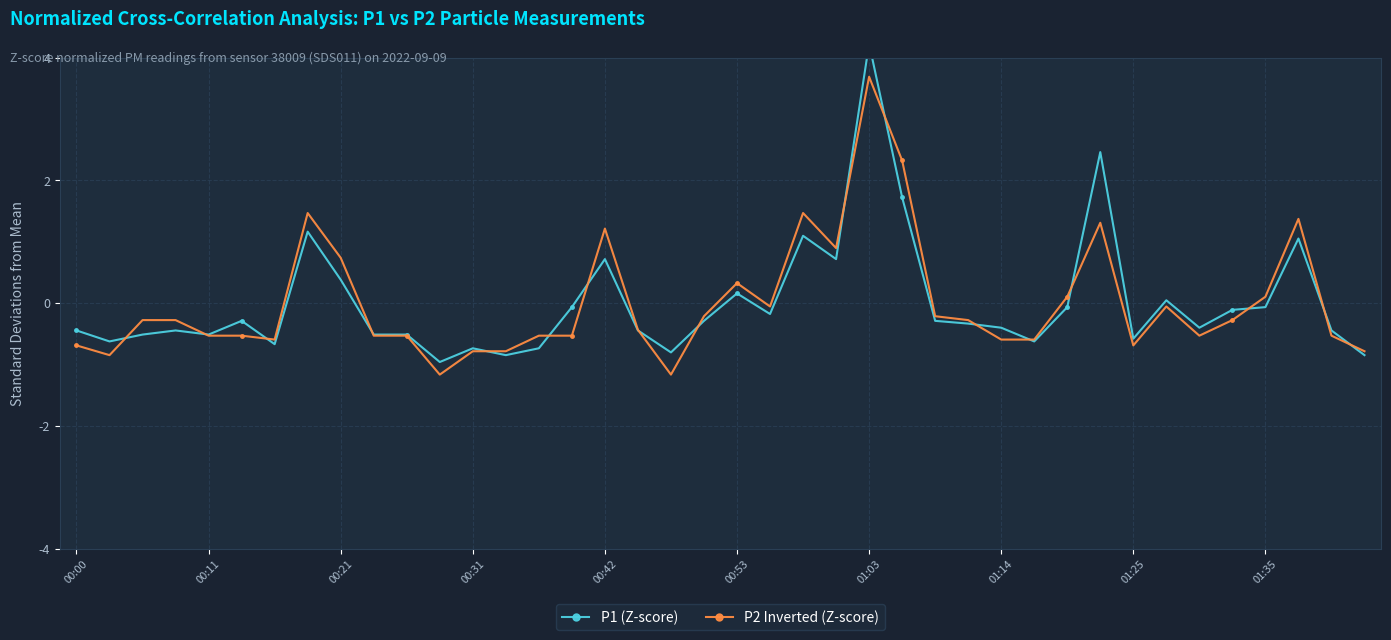

The P2 Inverted (Z-score) series shows 5.4 at 01:03. True or false?

False